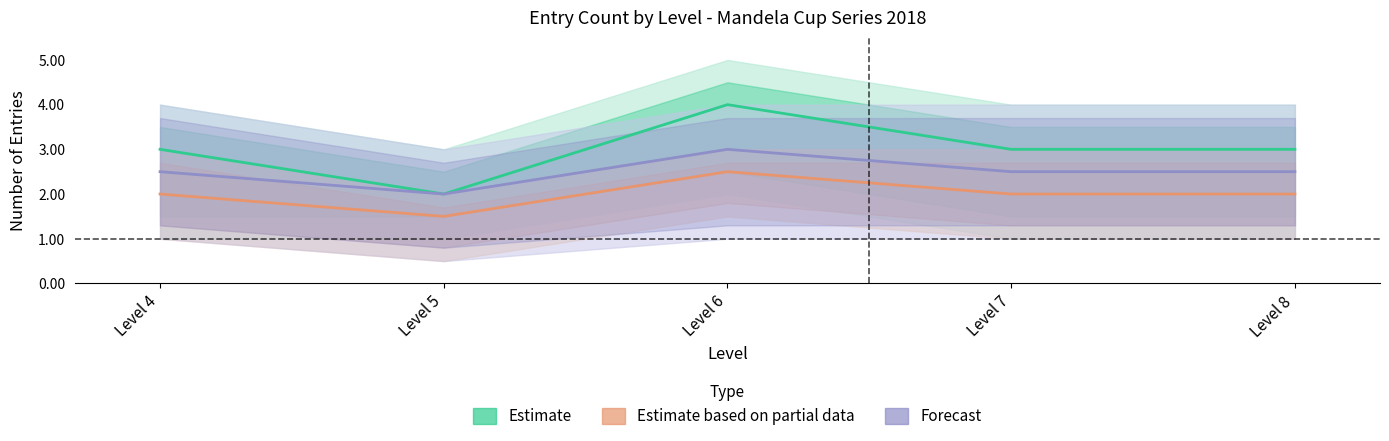

How many interior local peaks does the Estimate based on partial data series have?

1